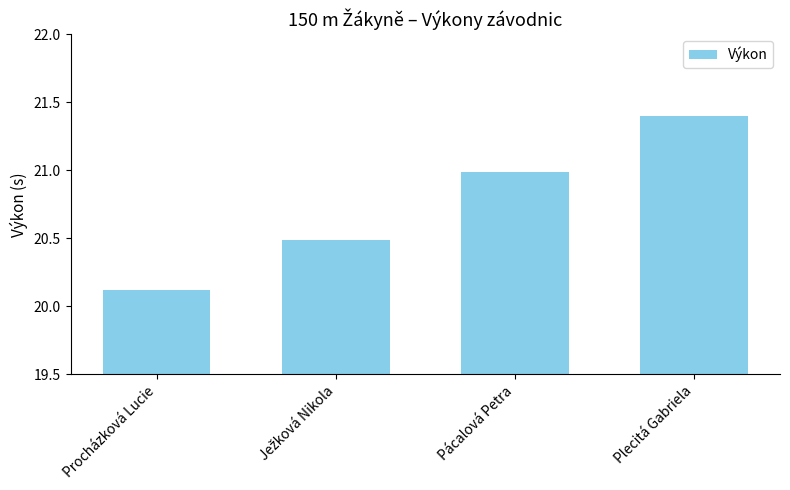

Does the chart contain any negative values?

No